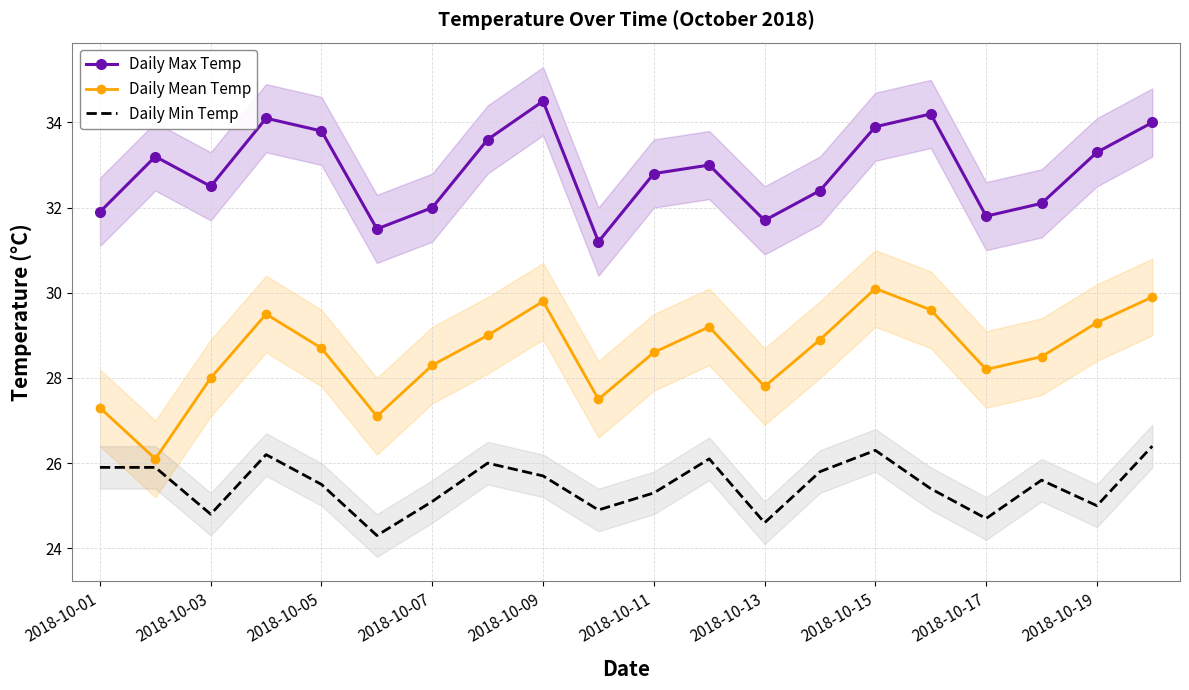

At which label does Daily Max Temp reach its peak?

2018-10-09